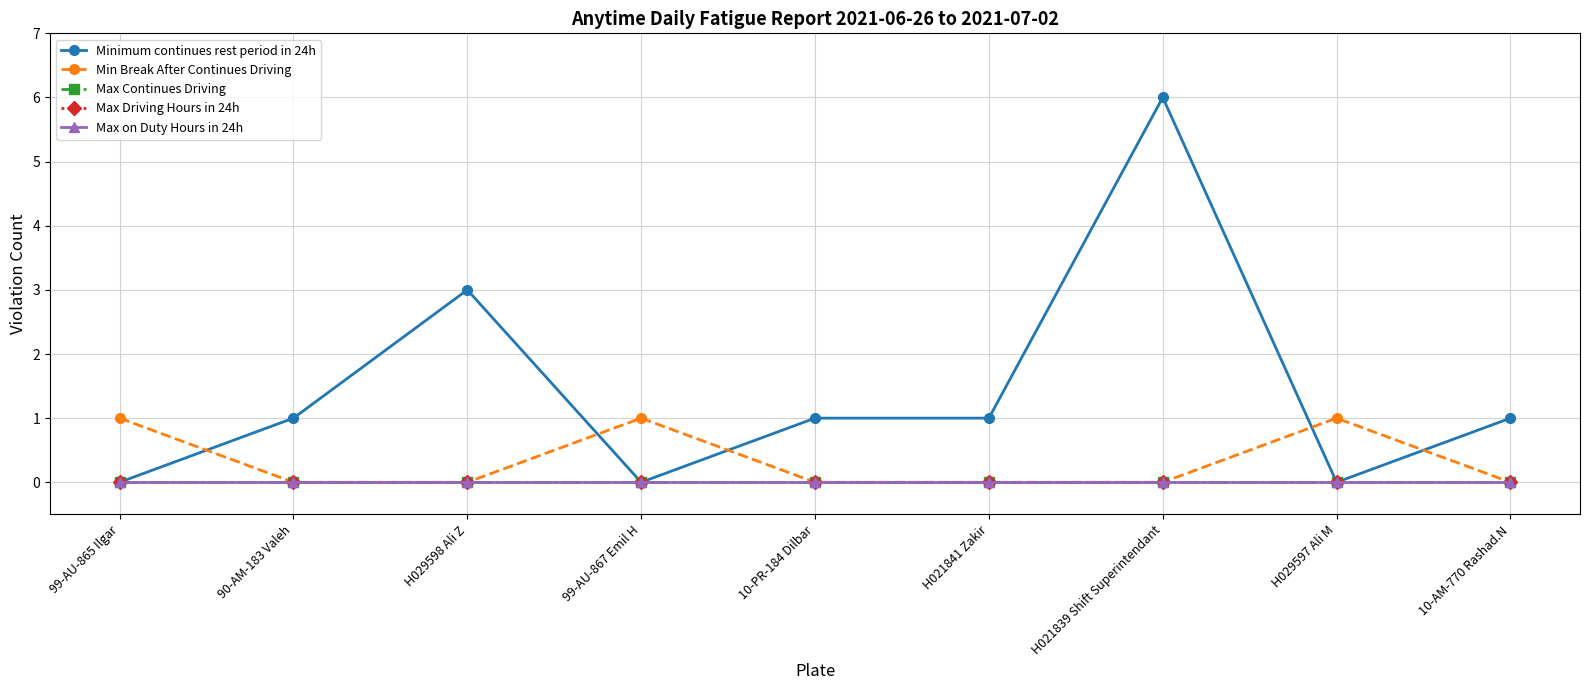

Which series has the widest spread of values?

Minimum continues rest period in 24h